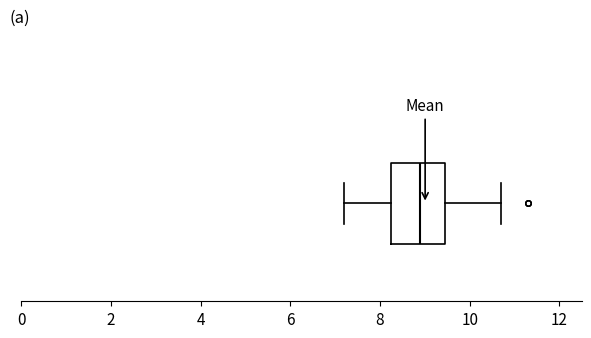

Where does the left whisker of the box end on the x-axis? The values are not printed on the chart, so give them approximately, as read against the axis.

7.2